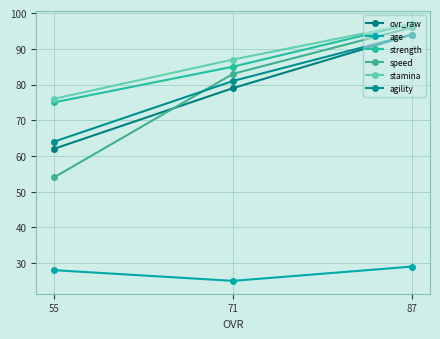

What is the maximum value for agility?

94